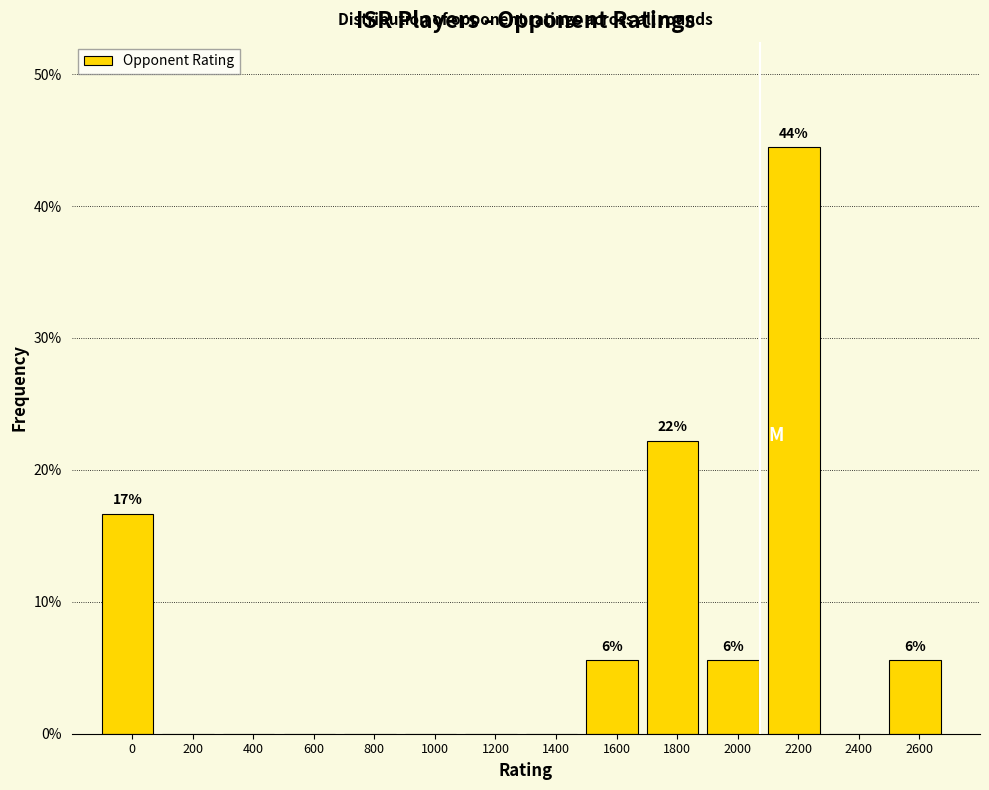

Reading left to right, transcribe all the data shown in this chart.

0=16.7	200=0.0	400=0.0	600=0.0	800=0.0	1000=0.0	1200=0.0	1400=0.0	1600=5.6	1800=22.2	2000=5.6	2200=44.4	2400=0.0	2600=5.6